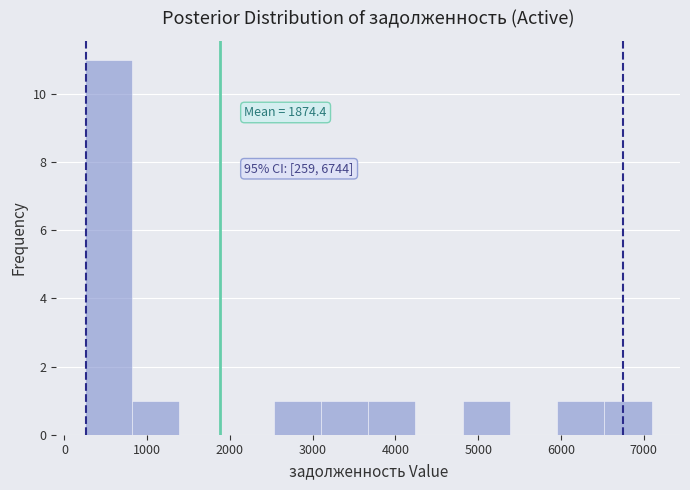

Over which range of the x-axis is the bar tallest?

200 to 800